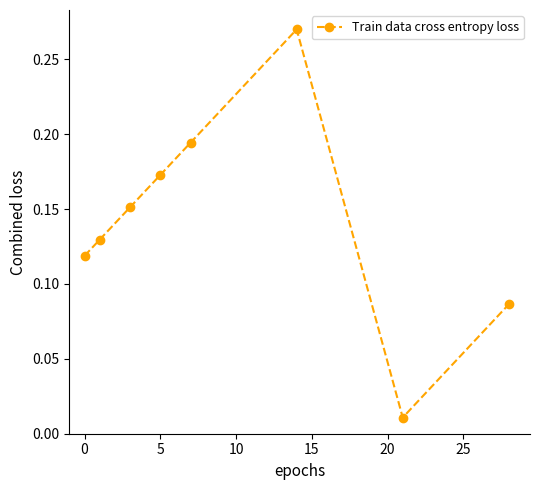

True or false: the data has more than 1 interior local peaks.

False